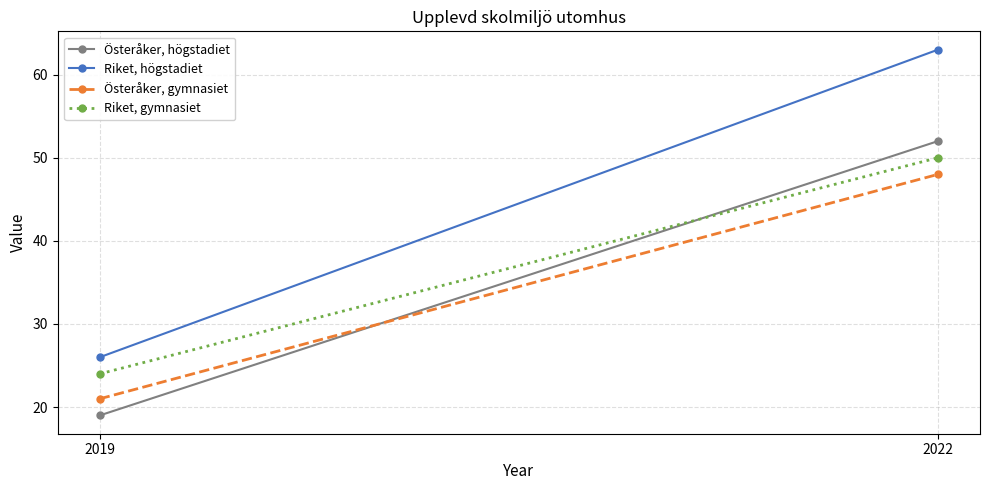

What is the sum of the Riket, gymnasiet values at 2019 and 2022?

74